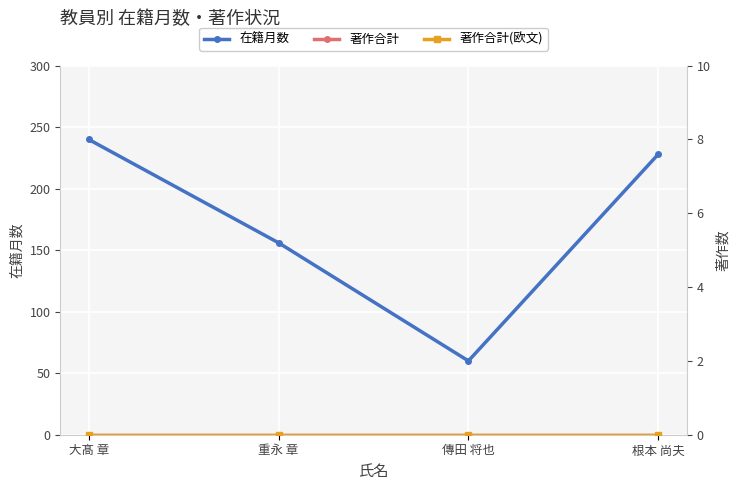

Does the chart display data point markers on the line(s)?

Yes